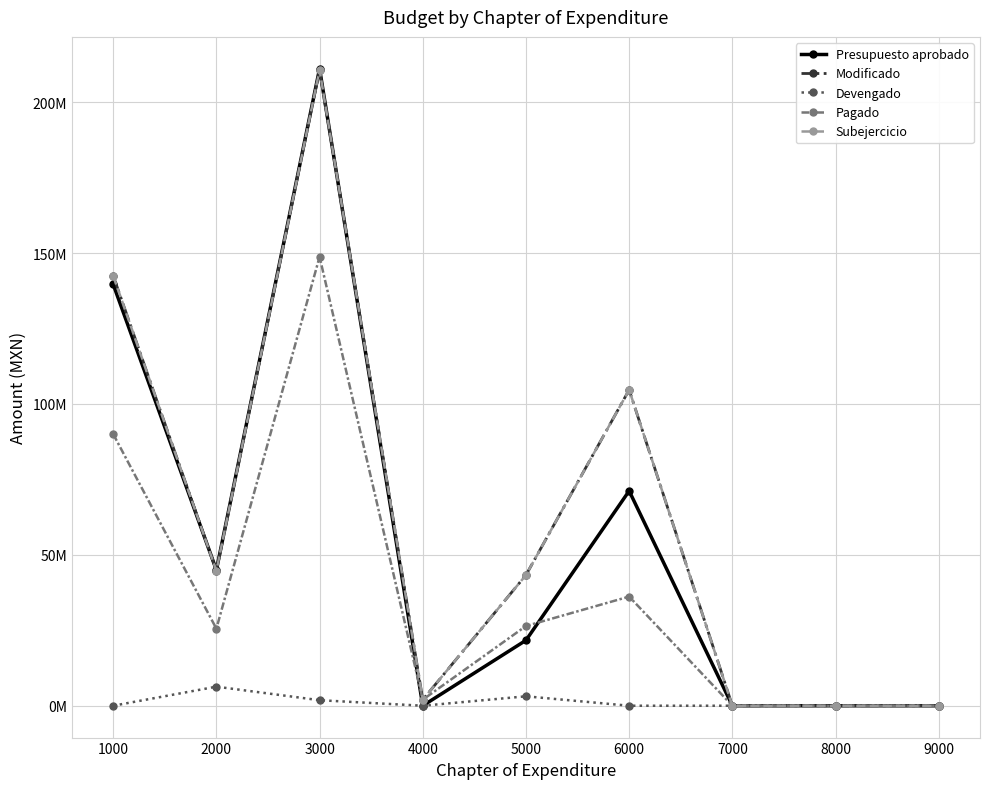

True or false: Devengado and Subejercicio cross at least once.

False